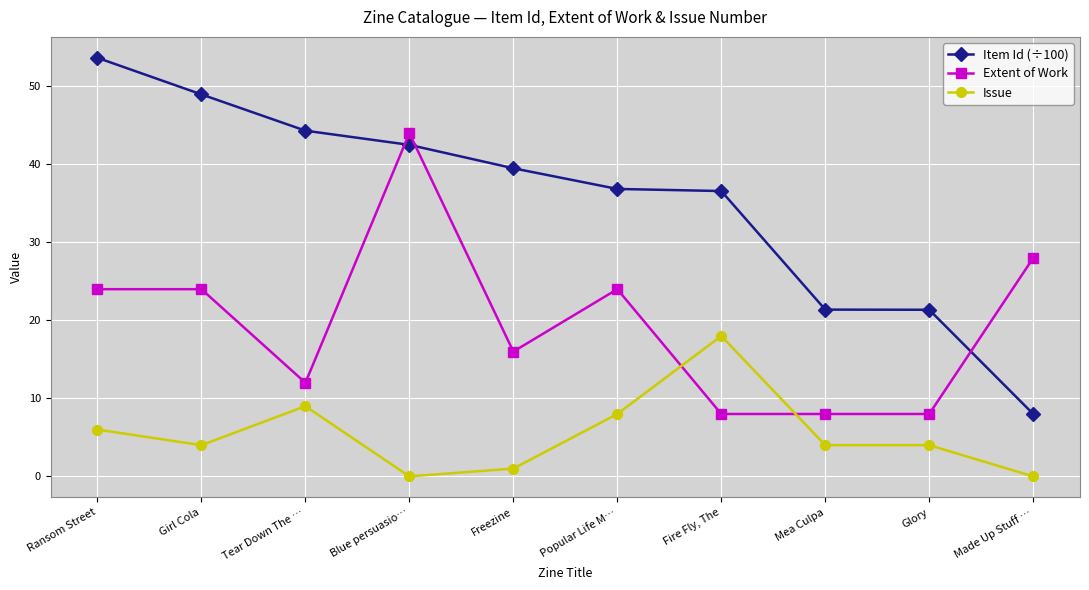

What value does the Item Id (÷100) series have at Mea Culpa?

21.4